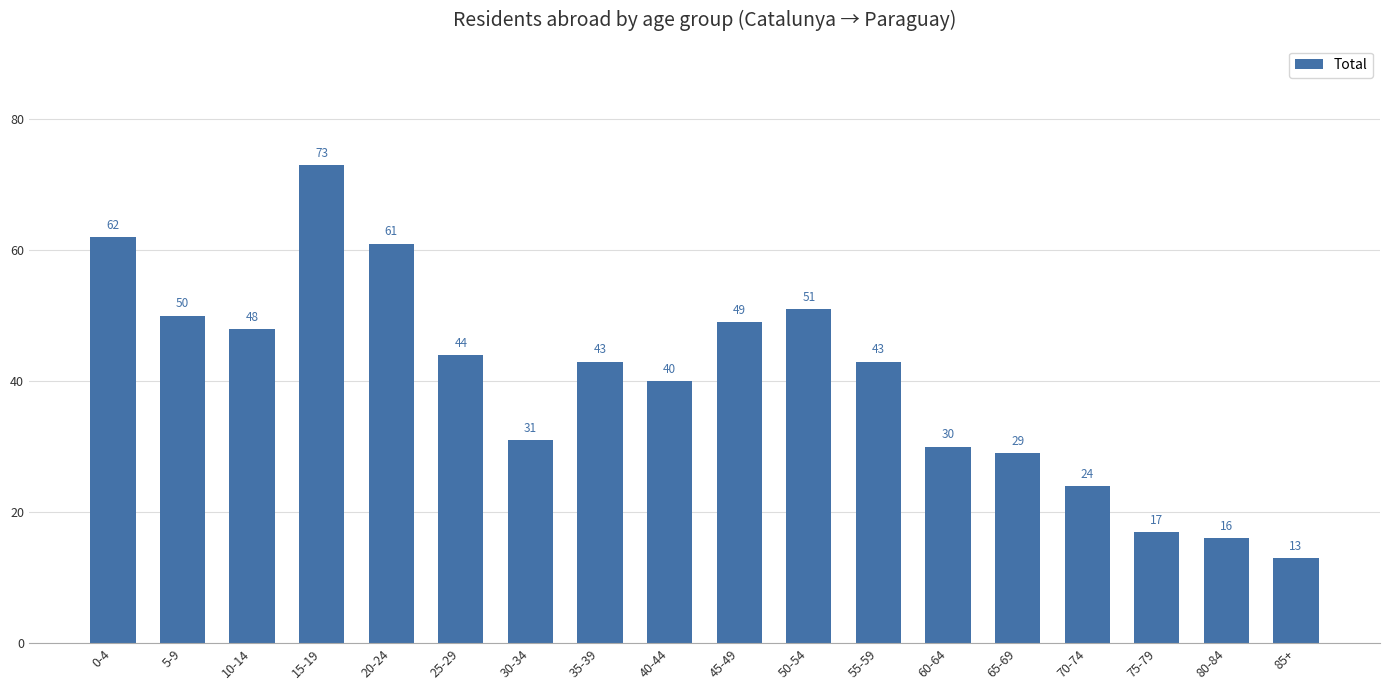

What is the change in value from 0-4 to 20-24?

-1